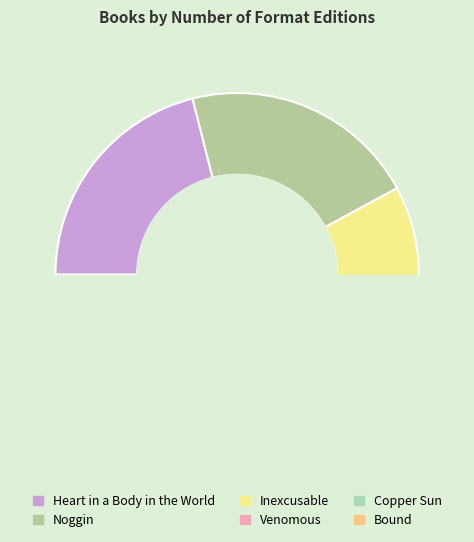

How many slices are in this pie chart?

6